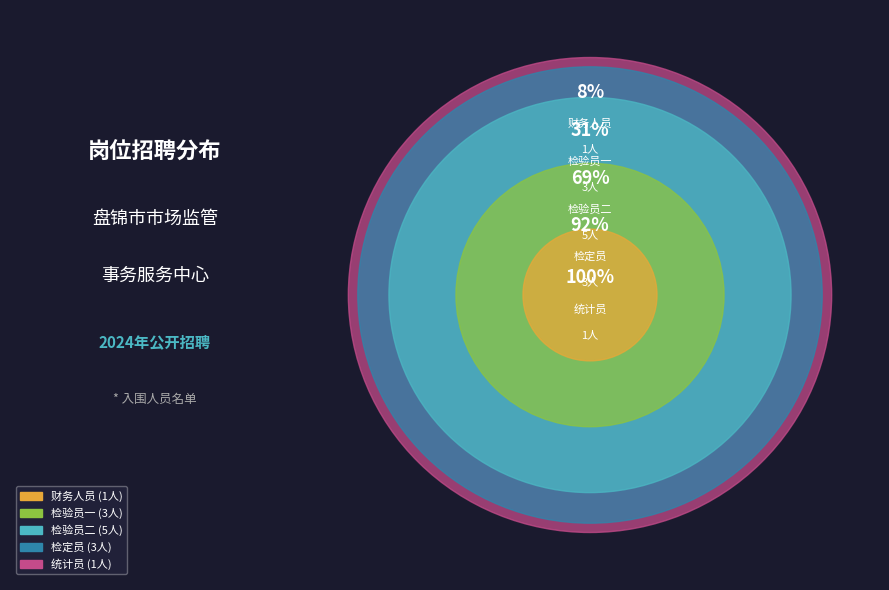

To the nearest percent, what is the combined percentage of 统计员 and 检验员一?

31%